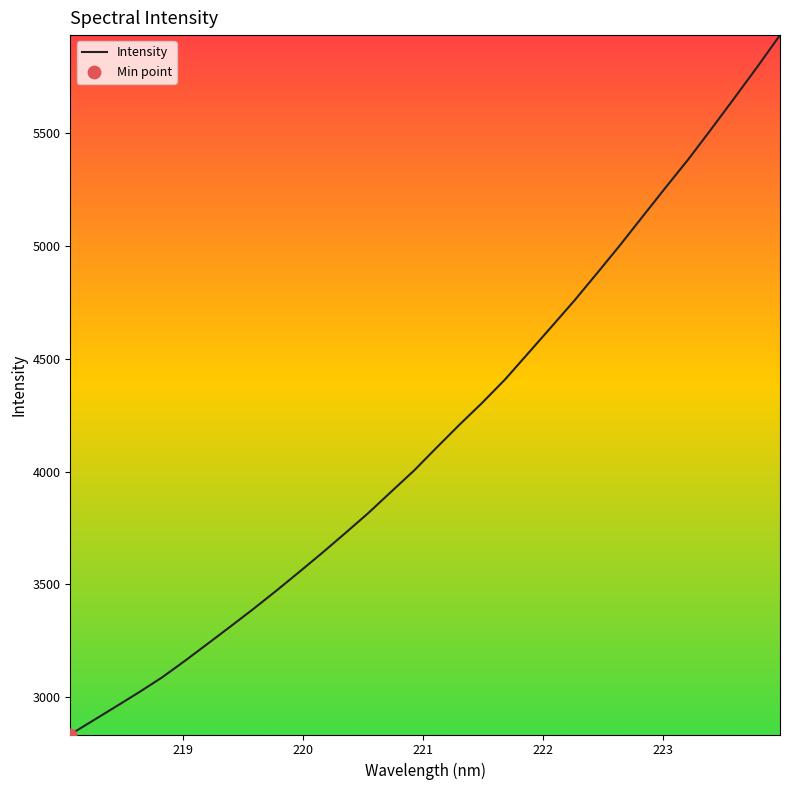

What is the minimum value shown in the chart?

2833.5